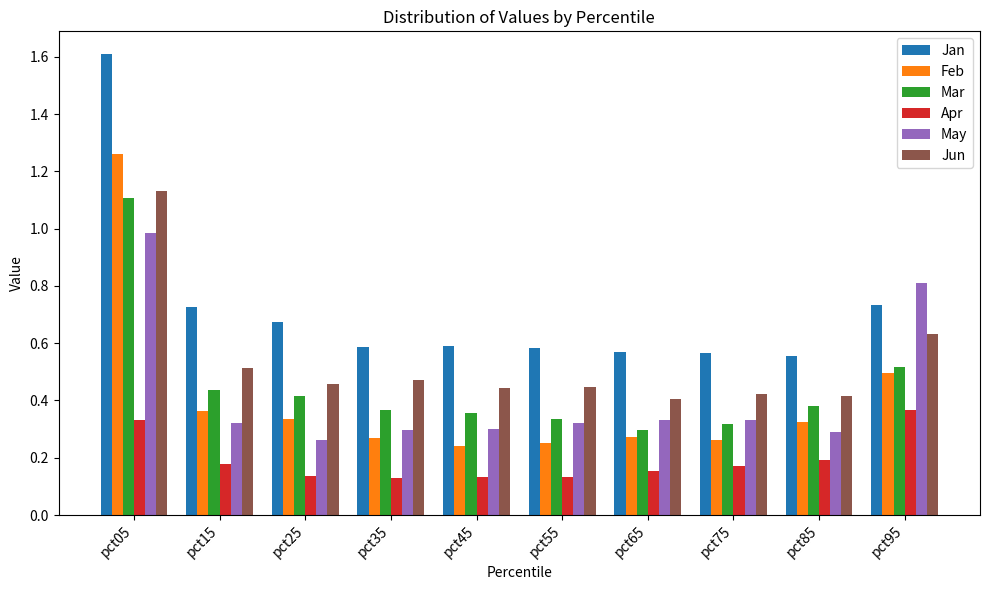

How many bars are there in total?

60